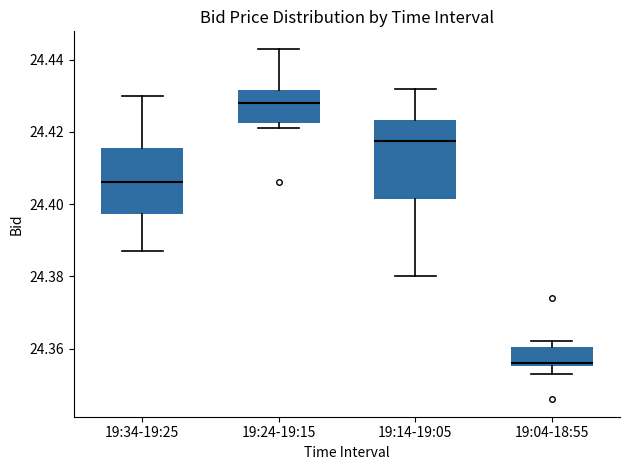

Where does the median line of the box for 19:14-19:05 sit on the y-axis? The values are not printed on the chart, so give them approximately, as read against the axis.

24.418